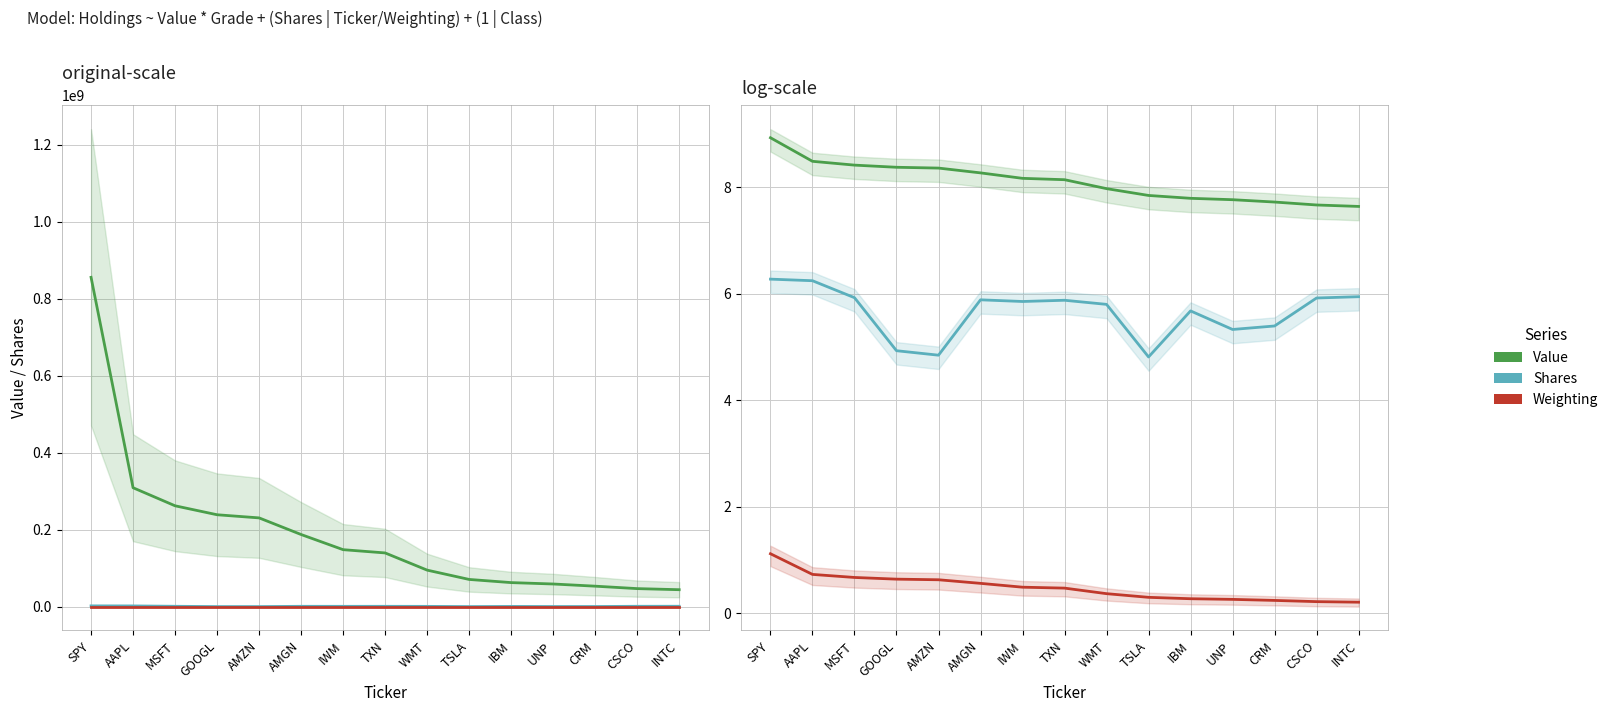

True or false: Value and Shares cross at least once.

False